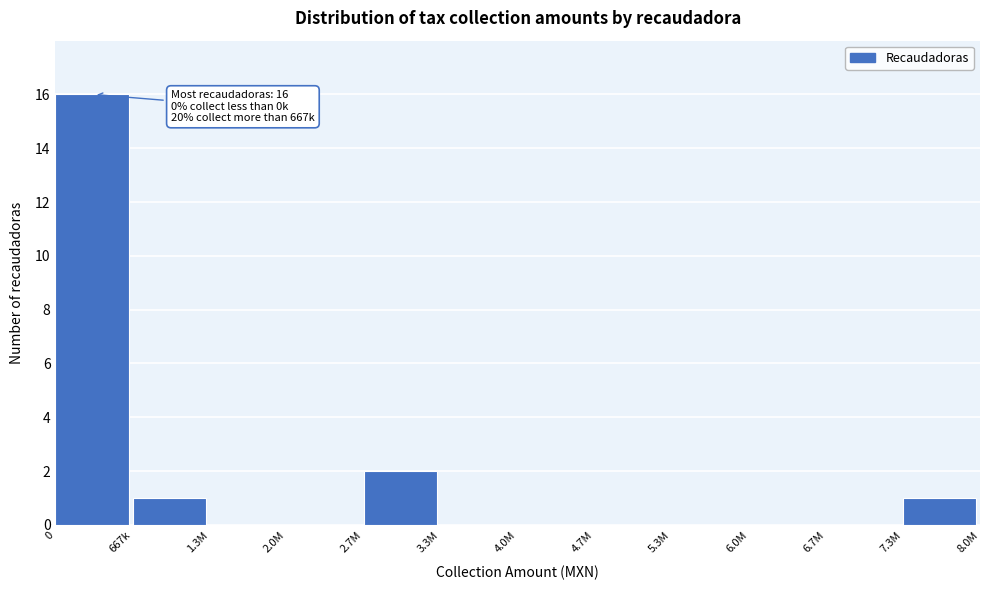

Reading left to right, what are all the values shown in this chart?

0=16	667k=1	1.3M=0	2.0M=0	2.7M=2	3.3M=0	4.0M=0	4.7M=0	5.3M=0	6.0M=0	6.7M=0	7.3M=1